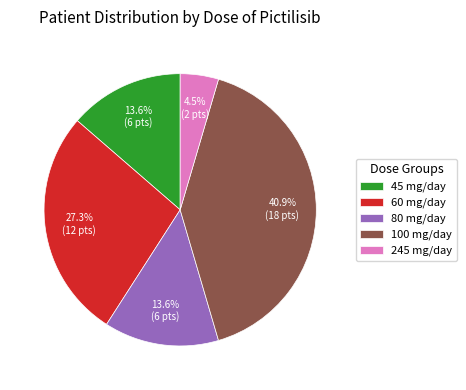

The 80 mg/day slice represents 28% of the pie. True or false?

False